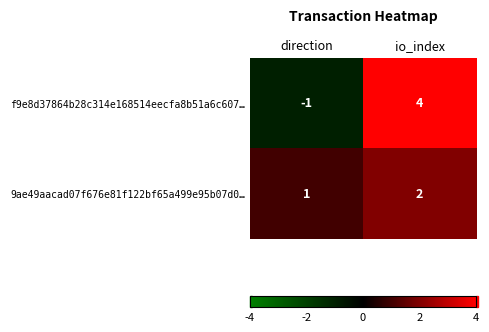

Count the number of categories in the chart.

2